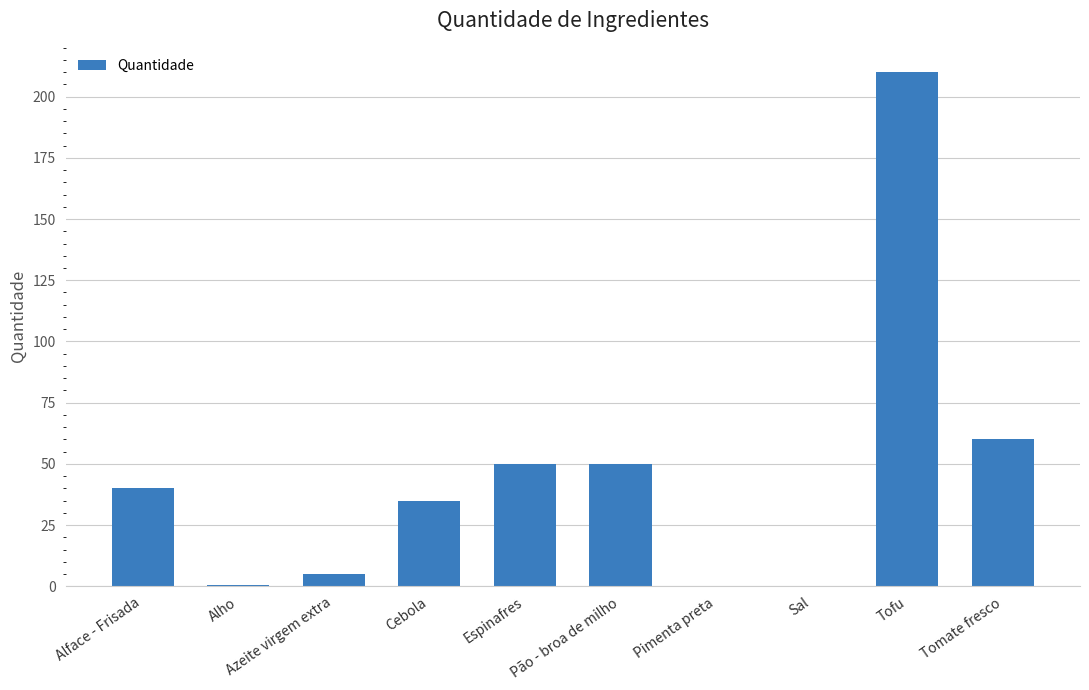

Read the value at Alface - Frisada.

40.0